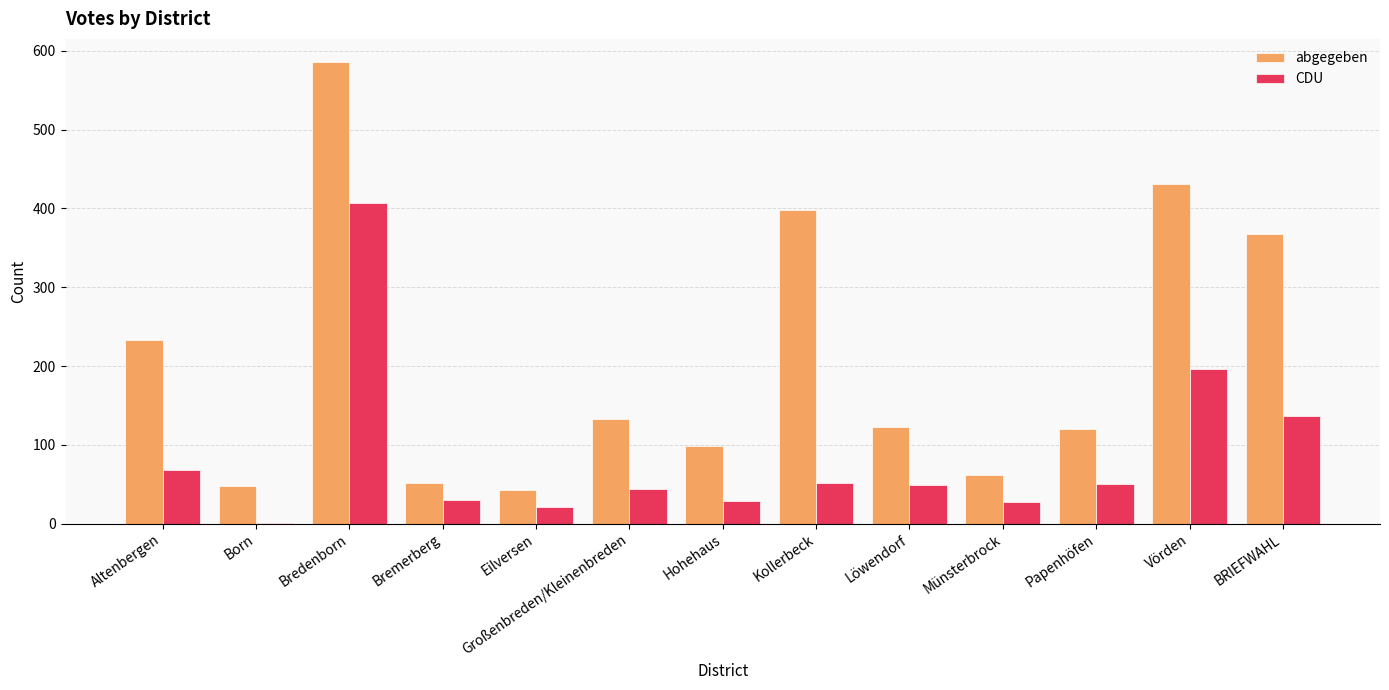

How many series are shown in this chart?

2